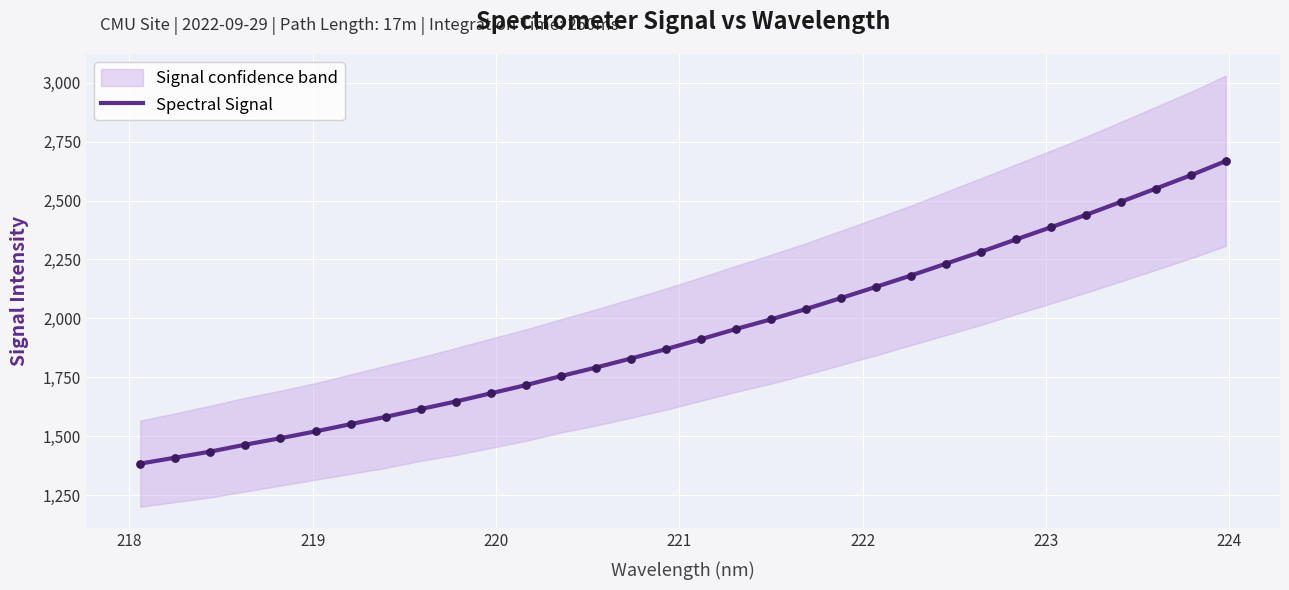

What is the minimum value for Spectral Signal?

1383.4